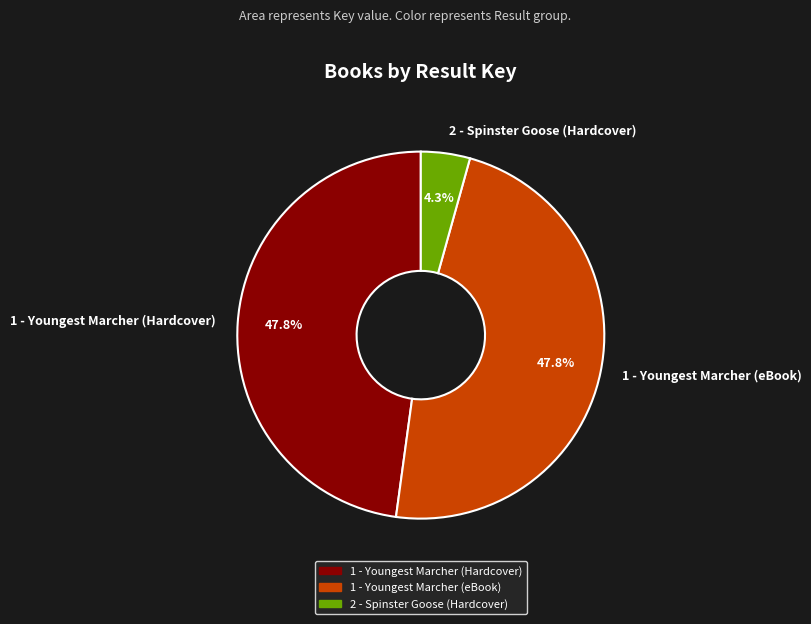

Approximately how many times larger is the value at 1 - Youngest Marcher (Hardcover) compared to 2 - Spinster Goose (Hardcover)?

11.1